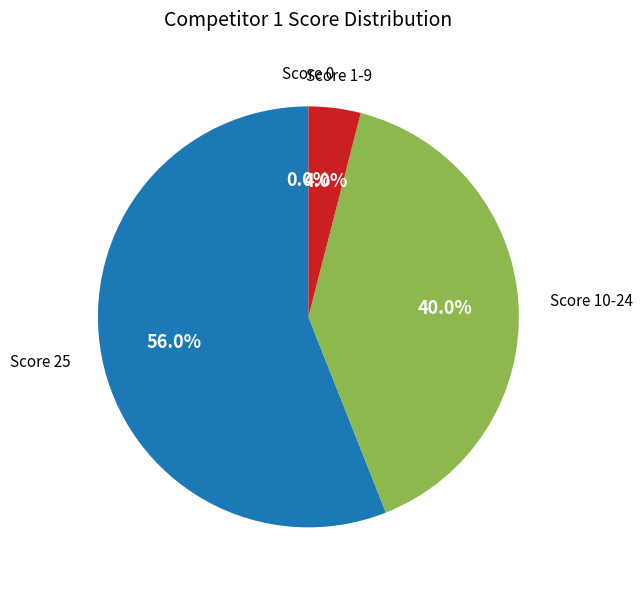

Is the sum of 7 and Score 1-9 greater than half?

No